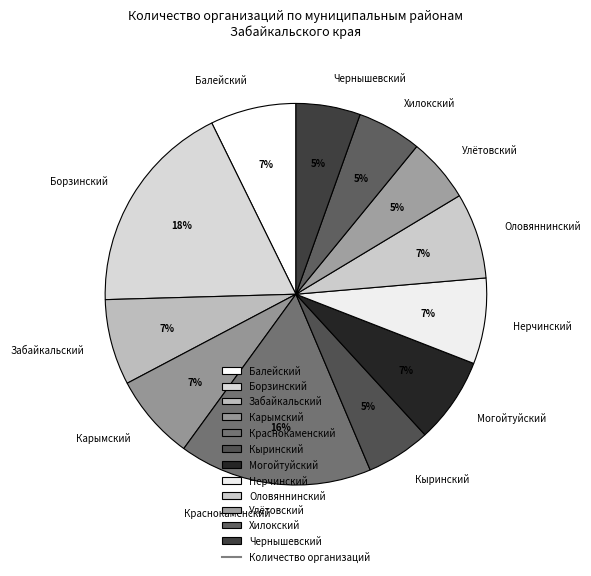

What percentage is the Забайкальский slice, to the nearest percent?

7%